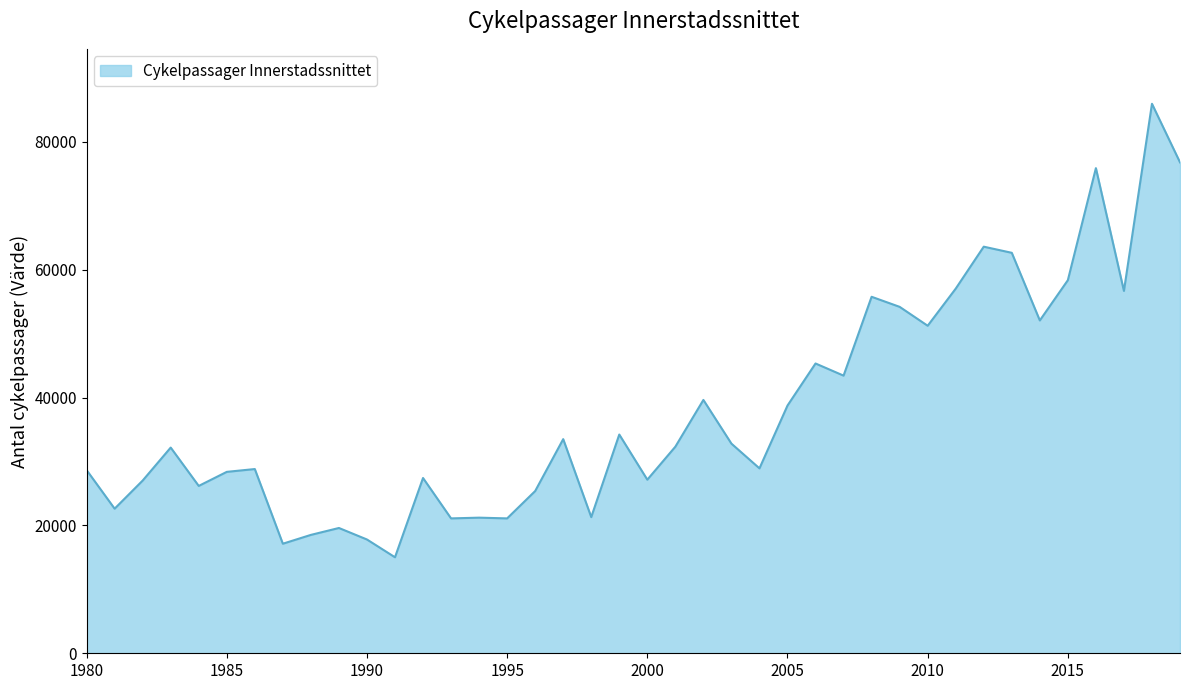

What is the maximum value shown in the chart?

85962